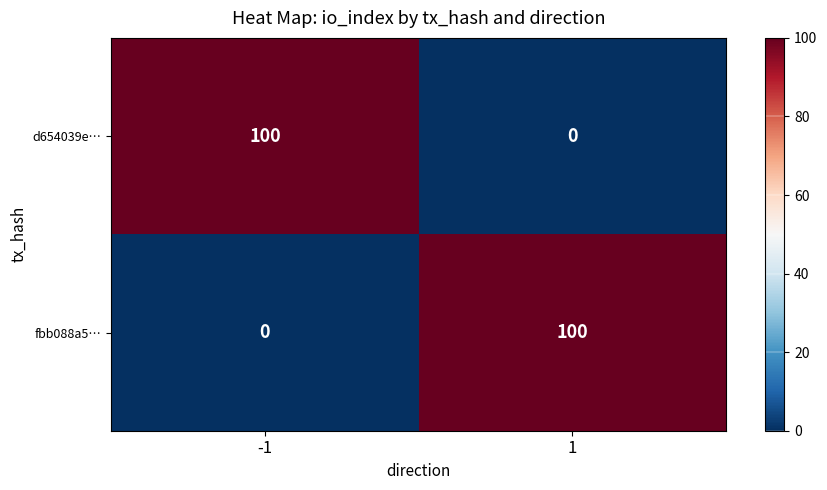

Read the fbb088a5… value at 1.

100